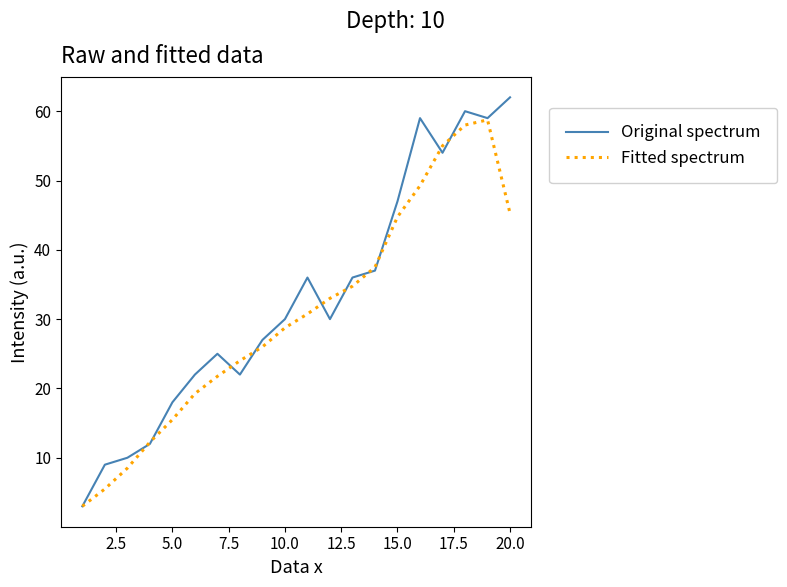

Which series has the largest range (max minus min)?

Original spectrum